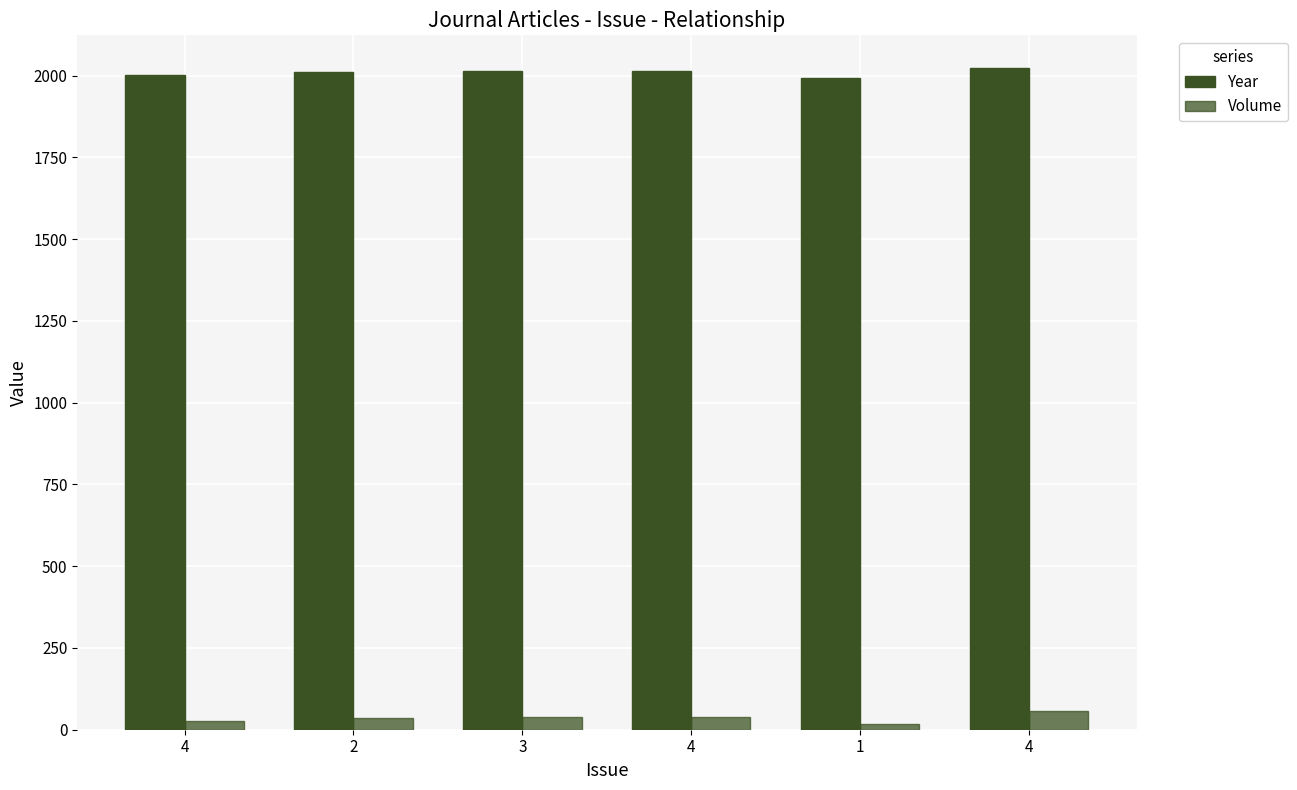

Count the number of categories in the chart.

6